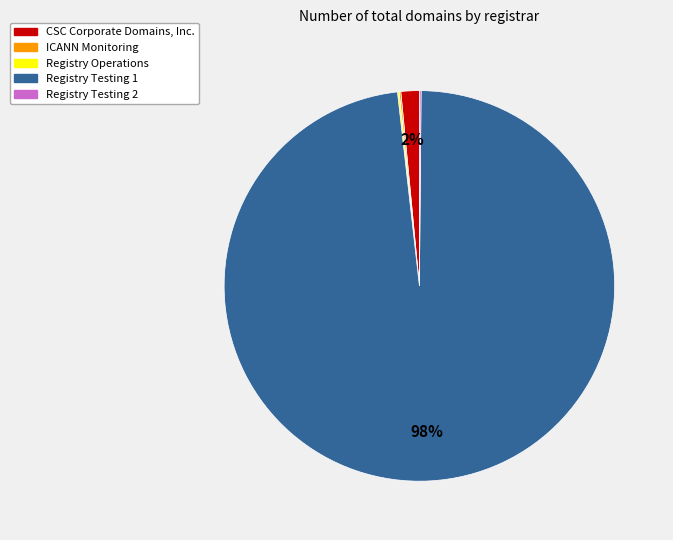

To the nearest percent, what is the average slice percentage?

20%